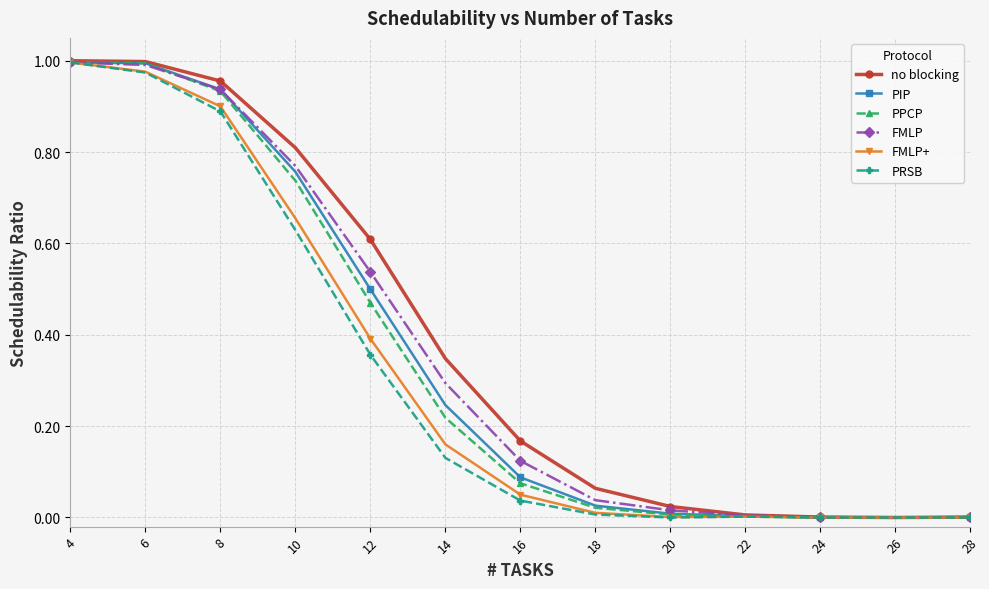

Which series changed the most between 12 and 16?

no blocking